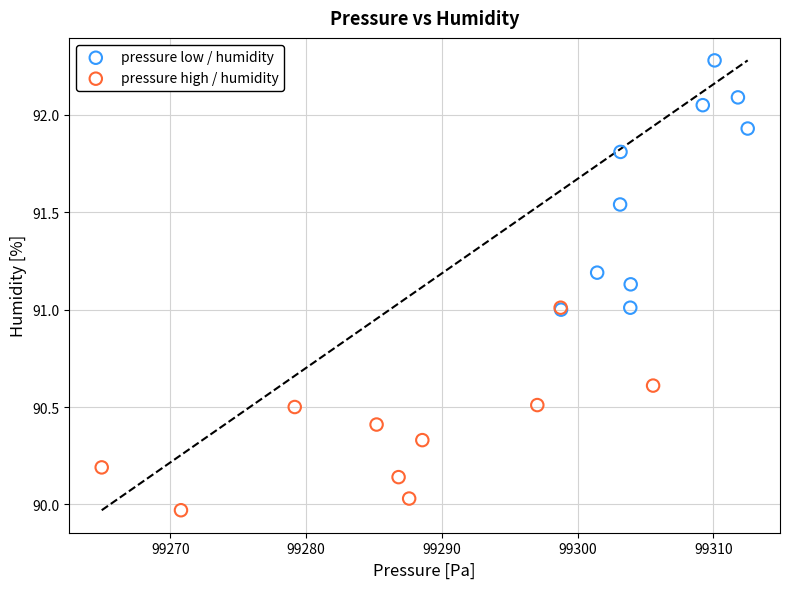

Which series contains the lowest Y value?

pressure high / humidity